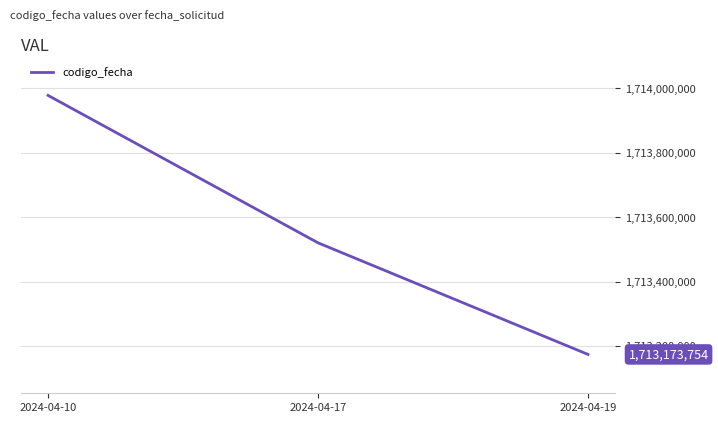

What is the approximate value at 2024-04-19, to the nearest 50?

1713173750